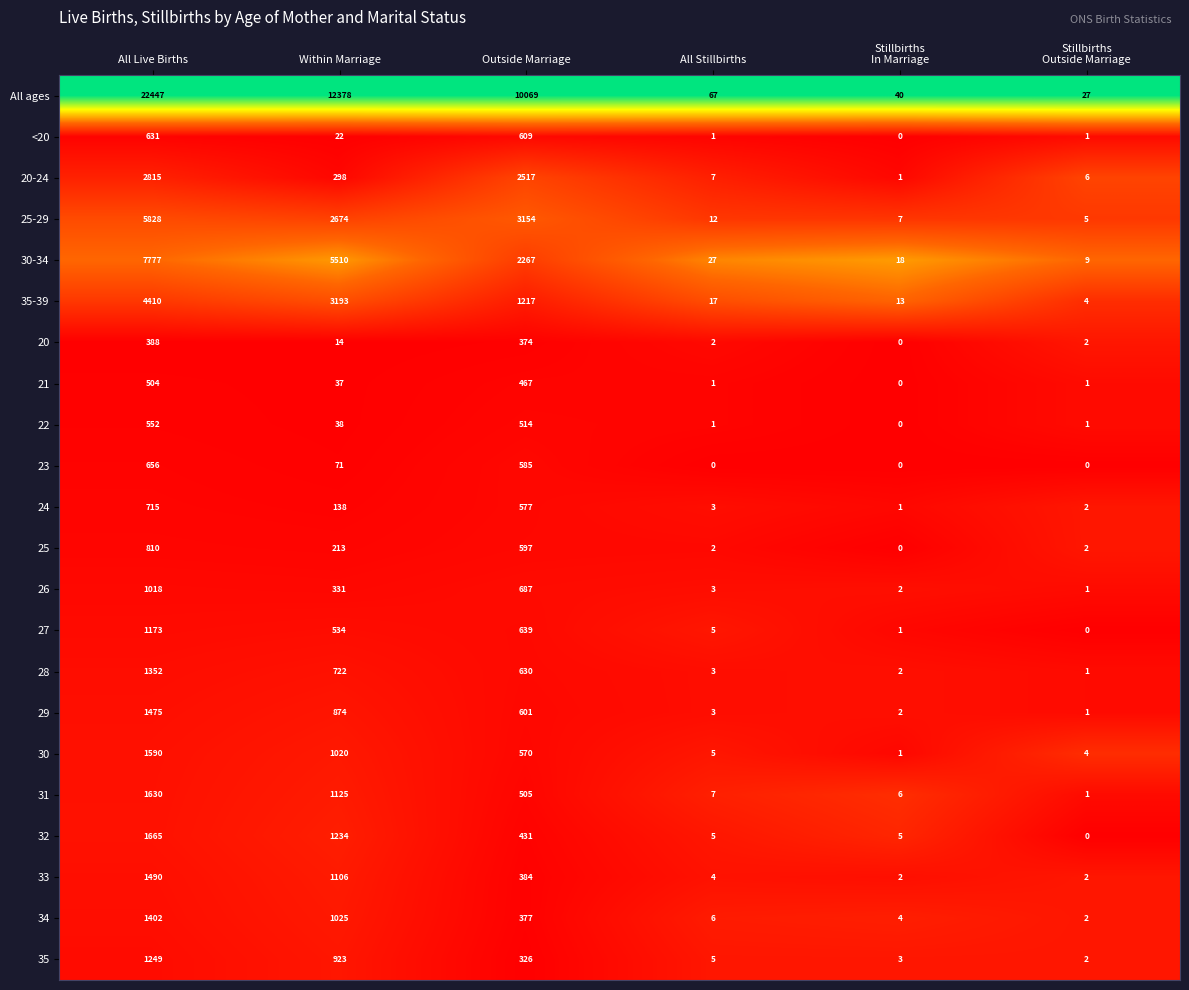

What is the difference between the second highest and second lowest values in the All ages series?

12338